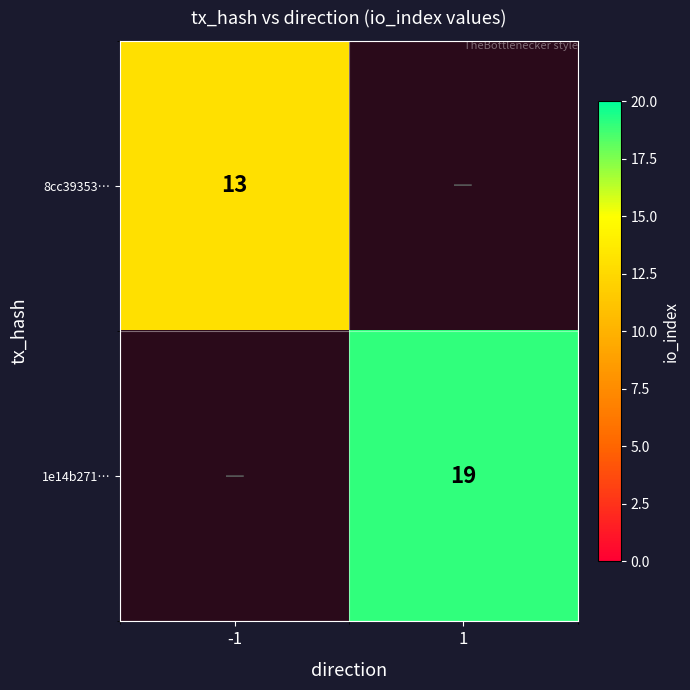

True or false: 1e14b271… has a value of 19 at 1.

True